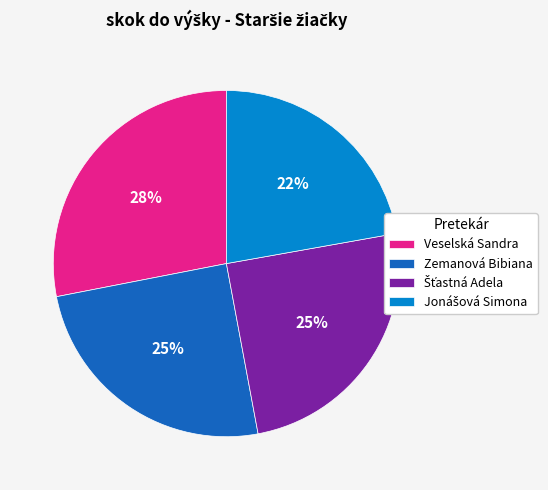

Which slice is the largest?

Veselská Sandra